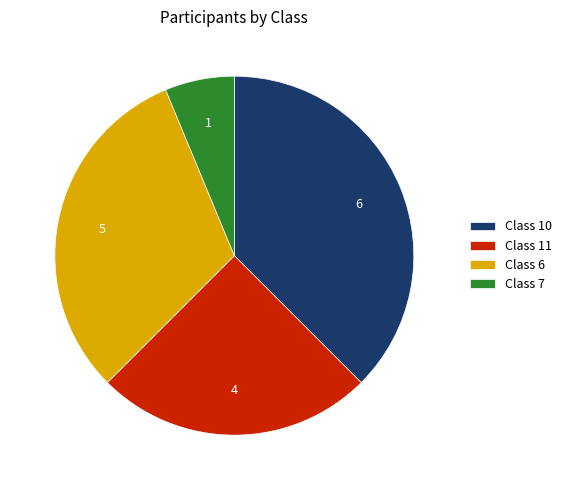

Does any single category account for the majority?

No